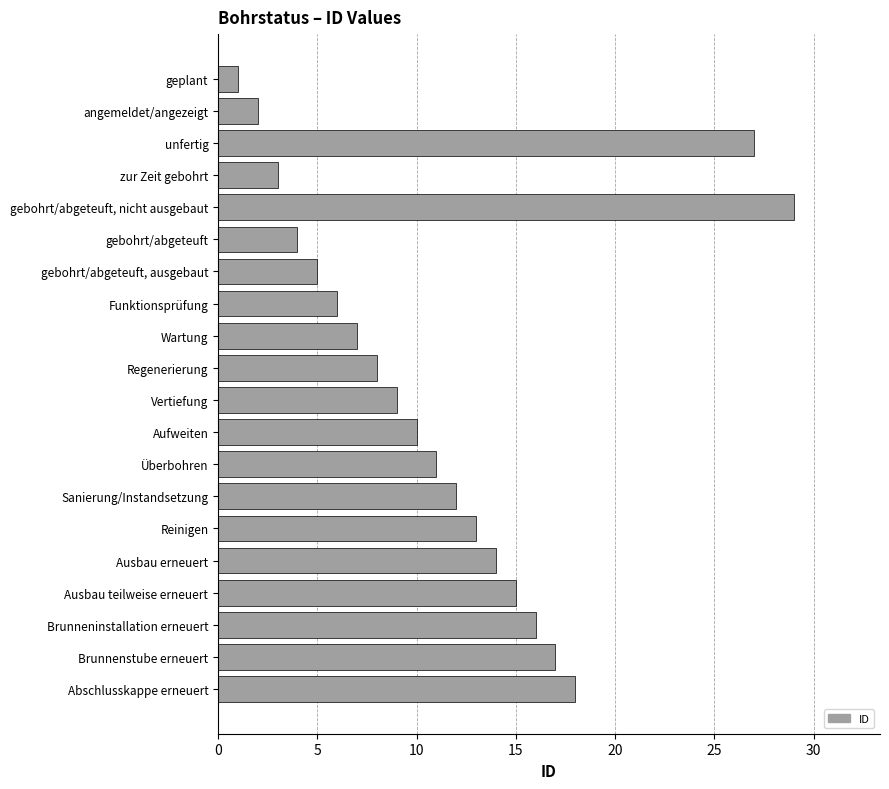

The chart shows a value of 3 at zur Zeit gebohrt. True or false?

True